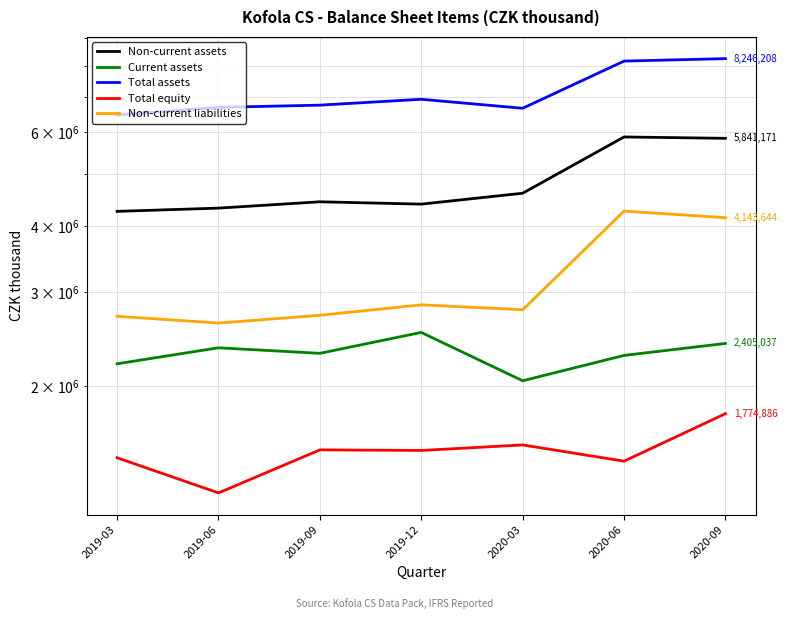

Does the chart display data point markers on the line(s)?

No